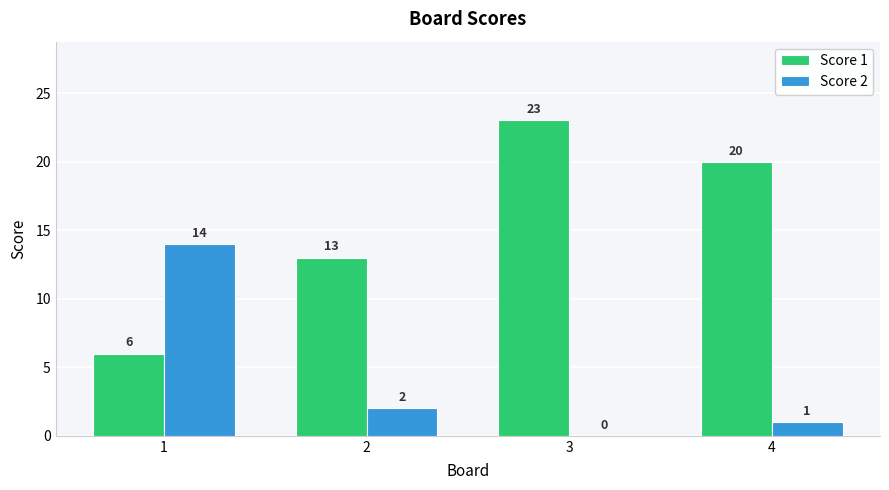

How many series are shown in this chart?

2